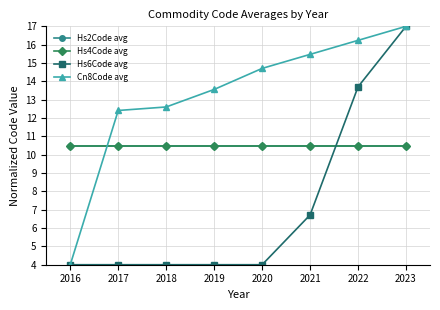

Is this an area chart (filled region under the line)?

No